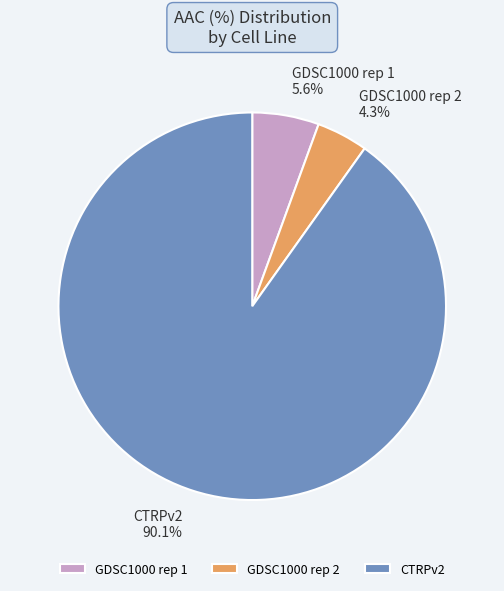

Is it true that GDSC1000 rep 2 is 12% of the pie?

False